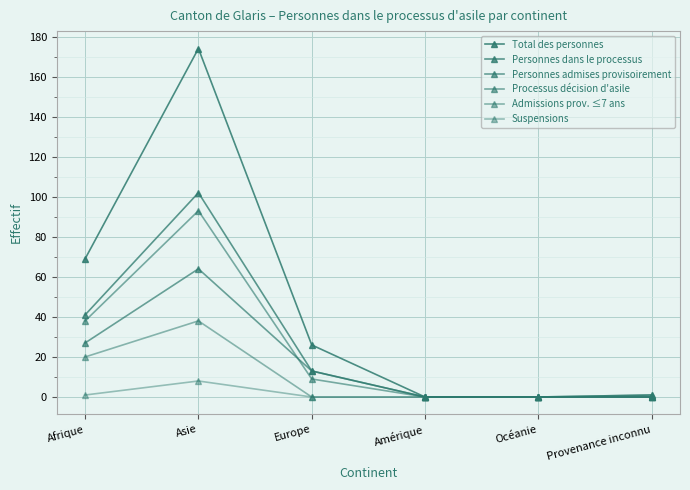

Reading left to right, what are all the values shown in this chart?

Total des personnes: Afrique=69	Asie=174	Europe=26	Amérique=0	Océanie=0	Provenance inconnu=1
Personnes dans le processus: Afrique=41	Asie=102	Europe=13	Amérique=0	Océanie=0	Provenance inconnu=0
Personnes admises provisoirement: Afrique=27	Asie=64	Europe=13	Amérique=0	Océanie=0	Provenance inconnu=0
Processus décision d'asile: Afrique=38	Asie=93	Europe=9	Amérique=0	Océanie=0	Provenance inconnu=0
Admissions prov. ≤7 ans: Afrique=20	Asie=38	Europe=0	Amérique=0	Océanie=0	Provenance inconnu=0
Suspensions: Afrique=1	Asie=8	Europe=0	Amérique=0	Océanie=0	Provenance inconnu=1